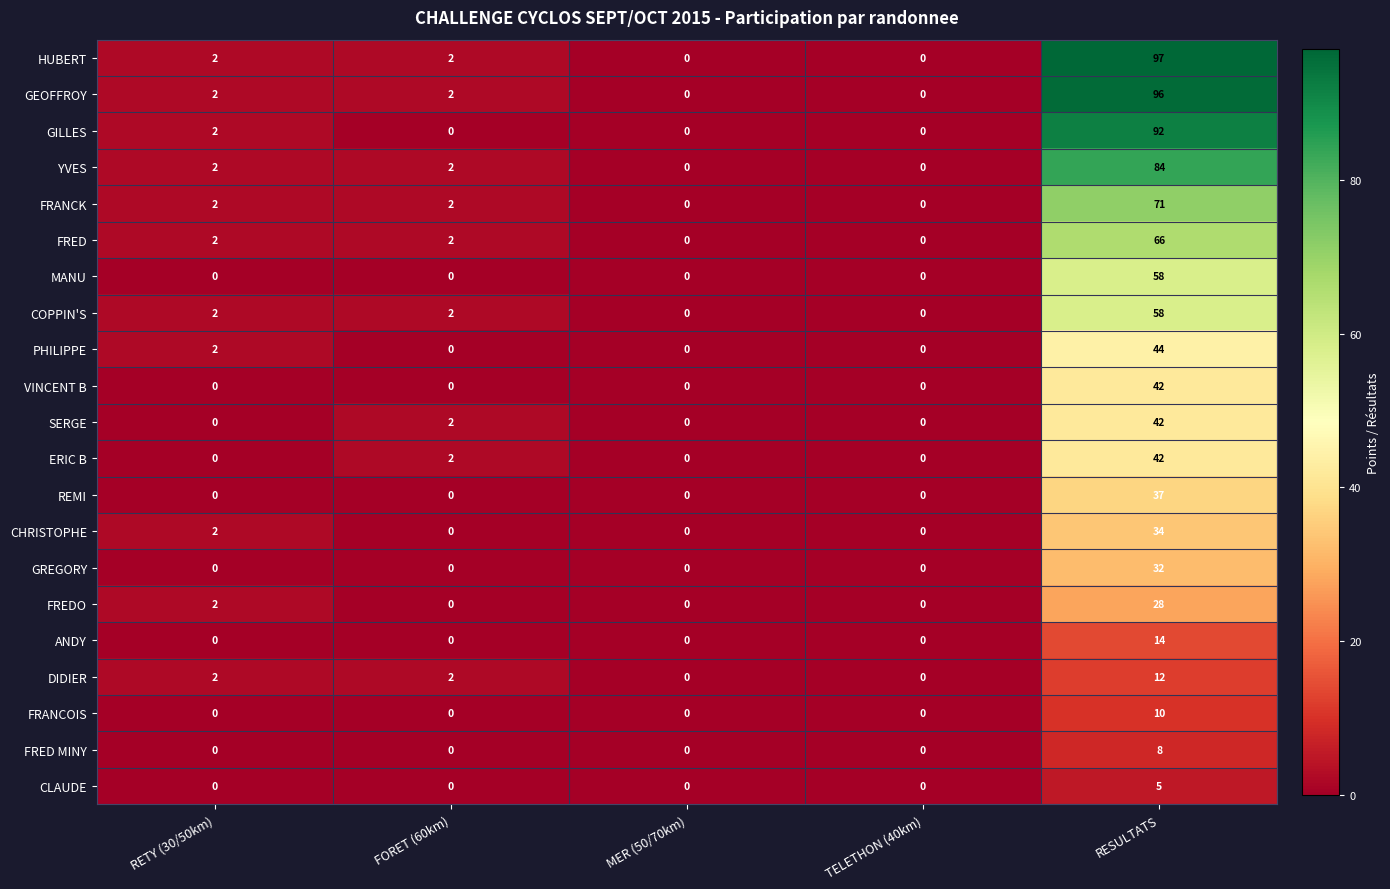

True or false: GILLES has a value of 92 at RESULTATS.

True